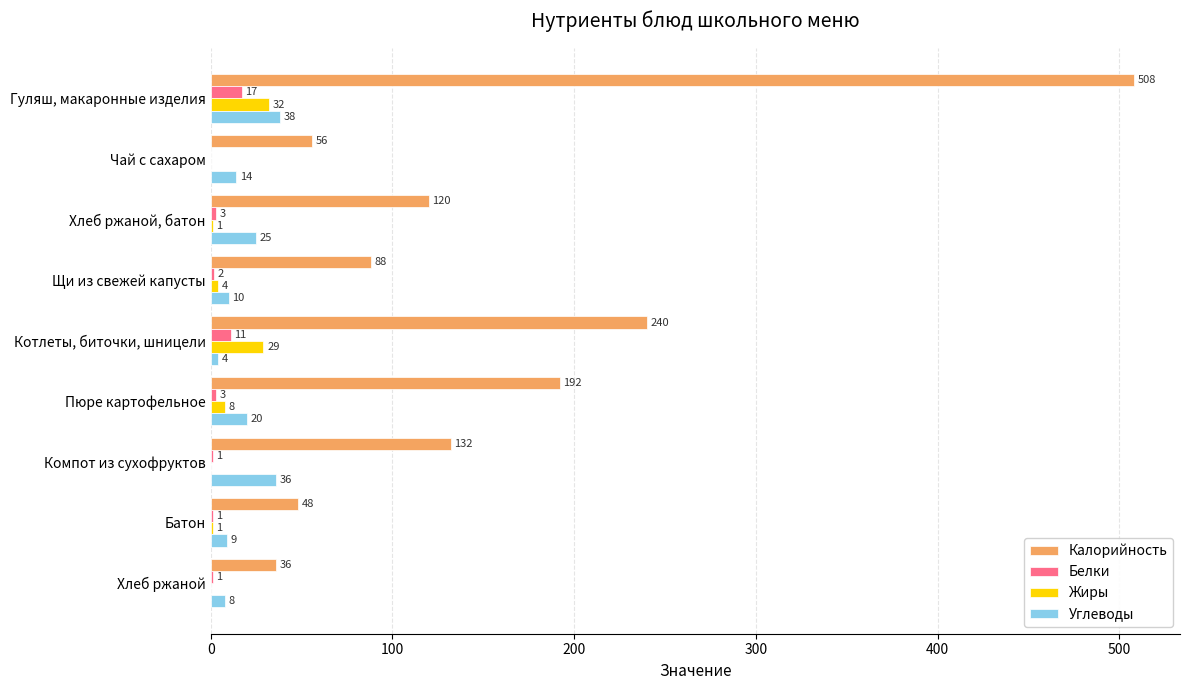

The value of Калорийность at Компот из сухофруктов is 132. True or false?

True